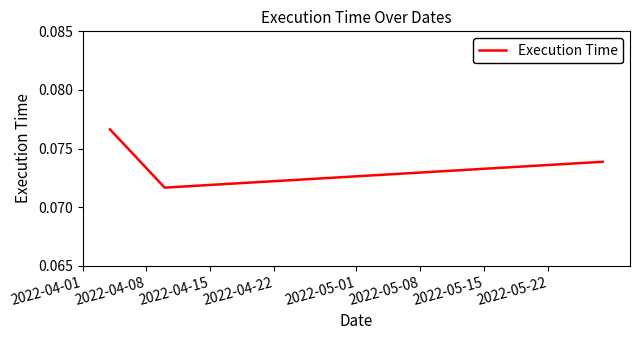

Count the values in the range 0 to 1.

3